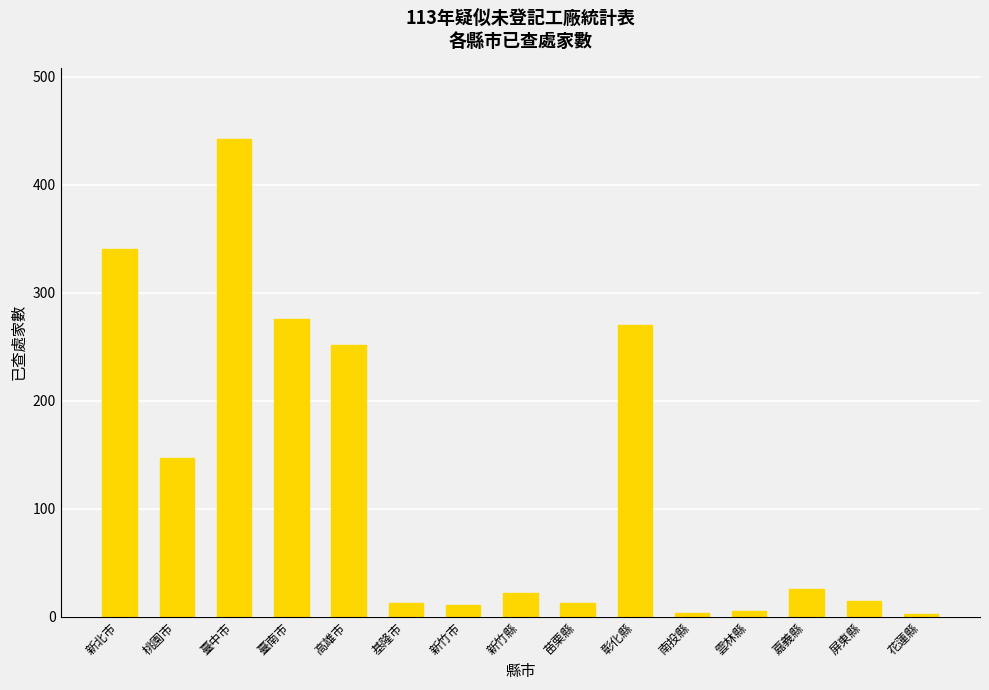

What is the smallest value displayed?

3